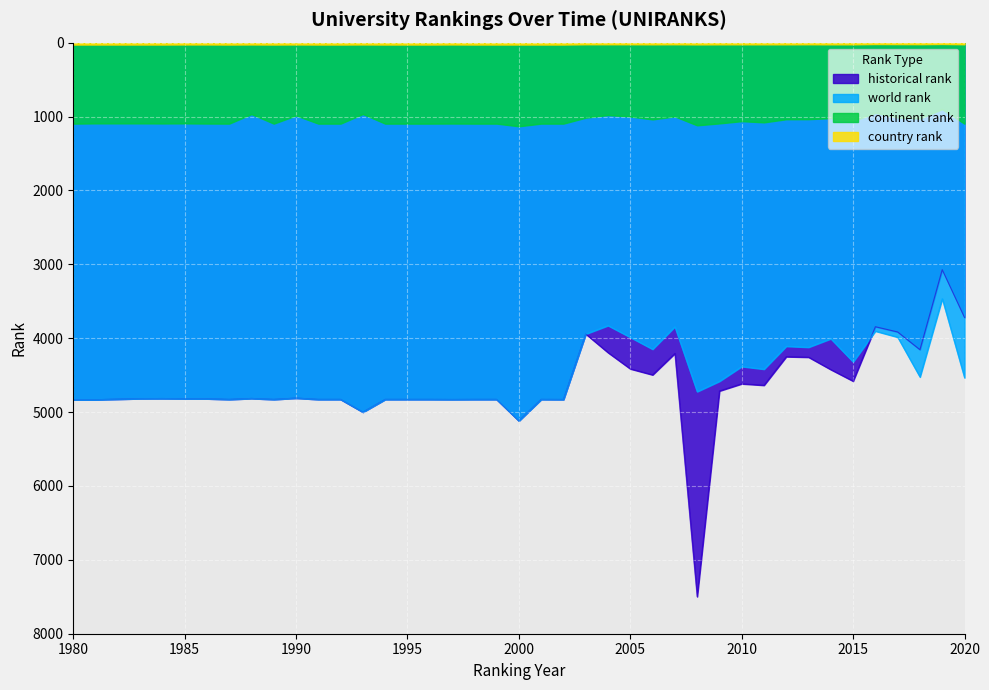

Between 1991 and 2001, which is larger?

1991